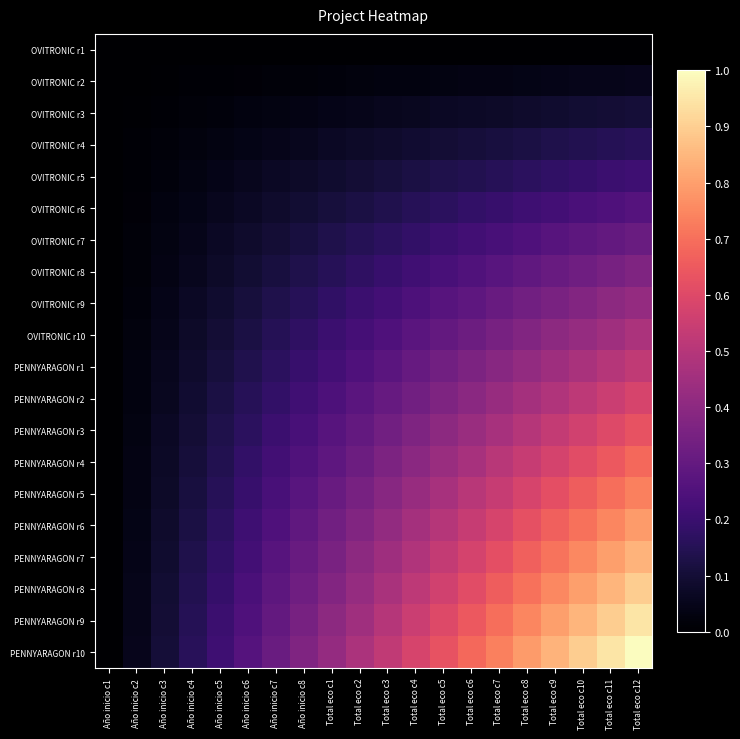

Reading left to right, transcribe all the data shown in this chart.

OVITRONIC r1: Año inicio c1=0.0	Año inicio c2=0.0	Año inicio c3=0.0	Año inicio c4=0.0	Año inicio c5=0.0	Año inicio c6=0.0	Año inicio c7=0.0	Año inicio c8=0.0	Total eco c1=0.0	Total eco c2=0.0	Total eco c3=0.0	Total eco c4=0.0	Total eco c5=0.0	Total eco c6=0.0	Total eco c7=0.0	Total eco c8=0.0	Total eco c9=0.0	Total eco c10=0.0	Total eco c11=0.0	Total eco c12=0.0
OVITRONIC r2: Año inicio c1=0.0	Año inicio c2=0.0	Año inicio c3=0.0	Año inicio c4=0.0	Año inicio c5=0.0	Año inicio c6=0.0	Año inicio c7=0.0	Año inicio c8=0.0	Total eco c1=0.0	Total eco c2=0.0	Total eco c3=0.0	Total eco c4=0.0	Total eco c5=0.0	Total eco c6=0.0	Total eco c7=0.0	Total eco c8=0.0	Total eco c9=0.0	Total eco c10=0.0	Total eco c11=0.0	Total eco c12=0.1
OVITRONIC r3: Año inicio c1=0.0	Año inicio c2=0.0	Año inicio c3=0.0	Año inicio c4=0.0	Año inicio c5=0.0	Año inicio c6=0.0	Año inicio c7=0.0	Año inicio c8=0.0	Total eco c1=0.0	Total eco c2=0.0	Total eco c3=0.1	Total eco c4=0.1	Total eco c5=0.1	Total eco c6=0.1	Total eco c7=0.1	Total eco c8=0.1	Total eco c9=0.1	Total eco c10=0.1	Total eco c11=0.1	Total eco c12=0.1
OVITRONIC r4: Año inicio c1=0.0	Año inicio c2=0.0	Año inicio c3=0.0	Año inicio c4=0.0	Año inicio c5=0.0	Año inicio c6=0.0	Año inicio c7=0.0	Año inicio c8=0.1	Total eco c1=0.1	Total eco c2=0.1	Total eco c3=0.1	Total eco c4=0.1	Total eco c5=0.1	Total eco c6=0.1	Total eco c7=0.1	Total eco c8=0.1	Total eco c9=0.1	Total eco c10=0.1	Total eco c11=0.1	Total eco c12=0.2
OVITRONIC r5: Año inicio c1=0.0	Año inicio c2=0.0	Año inicio c3=0.0	Año inicio c4=0.0	Año inicio c5=0.0	Año inicio c6=0.1	Año inicio c7=0.1	Año inicio c8=0.1	Total eco c1=0.1	Total eco c2=0.1	Total eco c3=0.1	Total eco c4=0.1	Total eco c5=0.1	Total eco c6=0.1	Total eco c7=0.2	Total eco c8=0.2	Total eco c9=0.2	Total eco c10=0.2	Total eco c11=0.2	Total eco c12=0.2
OVITRONIC r6: Año inicio c1=0.0	Año inicio c2=0.0	Año inicio c3=0.0	Año inicio c4=0.0	Año inicio c5=0.1	Año inicio c6=0.1	Año inicio c7=0.1	Año inicio c8=0.1	Total eco c1=0.1	Total eco c2=0.1	Total eco c3=0.1	Total eco c4=0.2	Total eco c5=0.2	Total eco c6=0.2	Total eco c7=0.2	Total eco c8=0.2	Total eco c9=0.2	Total eco c10=0.2	Total eco c11=0.2	Total eco c12=0.3
OVITRONIC r7: Año inicio c1=0.0	Año inicio c2=0.0	Año inicio c3=0.0	Año inicio c4=0.0	Año inicio c5=0.1	Año inicio c6=0.1	Año inicio c7=0.1	Año inicio c8=0.1	Total eco c1=0.1	Total eco c2=0.1	Total eco c3=0.2	Total eco c4=0.2	Total eco c5=0.2	Total eco c6=0.2	Total eco c7=0.2	Total eco c8=0.2	Total eco c9=0.3	Total eco c10=0.3	Total eco c11=0.3	Total eco c12=0.3
OVITRONIC r8: Año inicio c1=0.0	Año inicio c2=0.0	Año inicio c3=0.0	Año inicio c4=0.1	Año inicio c5=0.1	Año inicio c6=0.1	Año inicio c7=0.1	Año inicio c8=0.1	Total eco c1=0.2	Total eco c2=0.2	Total eco c3=0.2	Total eco c4=0.2	Total eco c5=0.2	Total eco c6=0.3	Total eco c7=0.3	Total eco c8=0.3	Total eco c9=0.3	Total eco c10=0.3	Total eco c11=0.3	Total eco c12=0.4
OVITRONIC r9: Año inicio c1=0.0	Año inicio c2=0.0	Año inicio c3=0.0	Año inicio c4=0.1	Año inicio c5=0.1	Año inicio c6=0.1	Año inicio c7=0.1	Año inicio c8=0.2	Total eco c1=0.2	Total eco c2=0.2	Total eco c3=0.2	Total eco c4=0.2	Total eco c5=0.3	Total eco c6=0.3	Total eco c7=0.3	Total eco c8=0.3	Total eco c9=0.4	Total eco c10=0.4	Total eco c11=0.4	Total eco c12=0.4
OVITRONIC r10: Año inicio c1=0.0	Año inicio c2=0.0	Año inicio c3=0.0	Año inicio c4=0.1	Año inicio c5=0.1	Año inicio c6=0.1	Año inicio c7=0.1	Año inicio c8=0.2	Total eco c1=0.2	Total eco c2=0.2	Total eco c3=0.2	Total eco c4=0.3	Total eco c5=0.3	Total eco c6=0.3	Total eco c7=0.3	Total eco c8=0.4	Total eco c9=0.4	Total eco c10=0.4	Total eco c11=0.4	Total eco c12=0.5
PENNYARAGON r1: Año inicio c1=0.0	Año inicio c2=0.0	Año inicio c3=0.1	Año inicio c4=0.1	Año inicio c5=0.1	Año inicio c6=0.1	Año inicio c7=0.2	Año inicio c8=0.2	Total eco c1=0.2	Total eco c2=0.2	Total eco c3=0.3	Total eco c4=0.3	Total eco c5=0.3	Total eco c6=0.4	Total eco c7=0.4	Total eco c8=0.4	Total eco c9=0.4	Total eco c10=0.5	Total eco c11=0.5	Total eco c12=0.5
PENNYARAGON r2: Año inicio c1=0.0	Año inicio c2=0.0	Año inicio c3=0.1	Año inicio c4=0.1	Año inicio c5=0.1	Año inicio c6=0.2	Año inicio c7=0.2	Año inicio c8=0.2	Total eco c1=0.2	Total eco c2=0.3	Total eco c3=0.3	Total eco c4=0.3	Total eco c5=0.4	Total eco c6=0.4	Total eco c7=0.4	Total eco c8=0.5	Total eco c9=0.5	Total eco c10=0.5	Total eco c11=0.5	Total eco c12=0.6
PENNYARAGON r3: Año inicio c1=0.0	Año inicio c2=0.0	Año inicio c3=0.1	Año inicio c4=0.1	Año inicio c5=0.1	Año inicio c6=0.2	Año inicio c7=0.2	Año inicio c8=0.2	Total eco c1=0.3	Total eco c2=0.3	Total eco c3=0.3	Total eco c4=0.4	Total eco c5=0.4	Total eco c6=0.4	Total eco c7=0.5	Total eco c8=0.5	Total eco c9=0.5	Total eco c10=0.6	Total eco c11=0.6	Total eco c12=0.6
PENNYARAGON r4: Año inicio c1=0.0	Año inicio c2=0.0	Año inicio c3=0.1	Año inicio c4=0.1	Año inicio c5=0.1	Año inicio c6=0.2	Año inicio c7=0.2	Año inicio c8=0.3	Total eco c1=0.3	Total eco c2=0.3	Total eco c3=0.4	Total eco c4=0.4	Total eco c5=0.4	Total eco c6=0.5	Total eco c7=0.5	Total eco c8=0.5	Total eco c9=0.6	Total eco c10=0.6	Total eco c11=0.6	Total eco c12=0.7
PENNYARAGON r5: Año inicio c1=0.0	Año inicio c2=0.0	Año inicio c3=0.1	Año inicio c4=0.1	Año inicio c5=0.2	Año inicio c6=0.2	Año inicio c7=0.2	Año inicio c8=0.3	Total eco c1=0.3	Total eco c2=0.3	Total eco c3=0.4	Total eco c4=0.4	Total eco c5=0.5	Total eco c6=0.5	Total eco c7=0.5	Total eco c8=0.6	Total eco c9=0.6	Total eco c10=0.7	Total eco c11=0.7	Total eco c12=0.7
PENNYARAGON r6: Año inicio c1=0.0	Año inicio c2=0.0	Año inicio c3=0.1	Año inicio c4=0.1	Año inicio c5=0.2	Año inicio c6=0.2	Año inicio c7=0.2	Año inicio c8=0.3	Total eco c1=0.3	Total eco c2=0.4	Total eco c3=0.4	Total eco c4=0.5	Total eco c5=0.5	Total eco c6=0.5	Total eco c7=0.6	Total eco c8=0.6	Total eco c9=0.7	Total eco c10=0.7	Total eco c11=0.7	Total eco c12=0.8
PENNYARAGON r7: Año inicio c1=0.0	Año inicio c2=0.0	Año inicio c3=0.1	Año inicio c4=0.1	Año inicio c5=0.2	Año inicio c6=0.2	Año inicio c7=0.3	Año inicio c8=0.3	Total eco c1=0.4	Total eco c2=0.4	Total eco c3=0.4	Total eco c4=0.5	Total eco c5=0.5	Total eco c6=0.6	Total eco c7=0.6	Total eco c8=0.7	Total eco c9=0.7	Total eco c10=0.8	Total eco c11=0.8	Total eco c12=0.8
PENNYARAGON r8: Año inicio c1=0.0	Año inicio c2=0.0	Año inicio c3=0.1	Año inicio c4=0.1	Año inicio c5=0.2	Año inicio c6=0.2	Año inicio c7=0.3	Año inicio c8=0.3	Total eco c1=0.4	Total eco c2=0.4	Total eco c3=0.5	Total eco c4=0.5	Total eco c5=0.6	Total eco c6=0.6	Total eco c7=0.7	Total eco c8=0.7	Total eco c9=0.8	Total eco c10=0.8	Total eco c11=0.8	Total eco c12=0.9
PENNYARAGON r9: Año inicio c1=0.0	Año inicio c2=0.0	Año inicio c3=0.1	Año inicio c4=0.1	Año inicio c5=0.2	Año inicio c6=0.2	Año inicio c7=0.3	Año inicio c8=0.3	Total eco c1=0.4	Total eco c2=0.4	Total eco c3=0.5	Total eco c4=0.5	Total eco c5=0.6	Total eco c6=0.6	Total eco c7=0.7	Total eco c8=0.7	Total eco c9=0.8	Total eco c10=0.8	Total eco c11=0.9	Total eco c12=0.9
PENNYARAGON r10: Año inicio c1=0.0	Año inicio c2=0.1	Año inicio c3=0.1	Año inicio c4=0.2	Año inicio c5=0.2	Año inicio c6=0.3	Año inicio c7=0.3	Año inicio c8=0.4	Total eco c1=0.4	Total eco c2=0.5	Total eco c3=0.5	Total eco c4=0.6	Total eco c5=0.6	Total eco c6=0.7	Total eco c7=0.7	Total eco c8=0.8	Total eco c9=0.8	Total eco c10=0.9	Total eco c11=0.9	Total eco c12=1.0